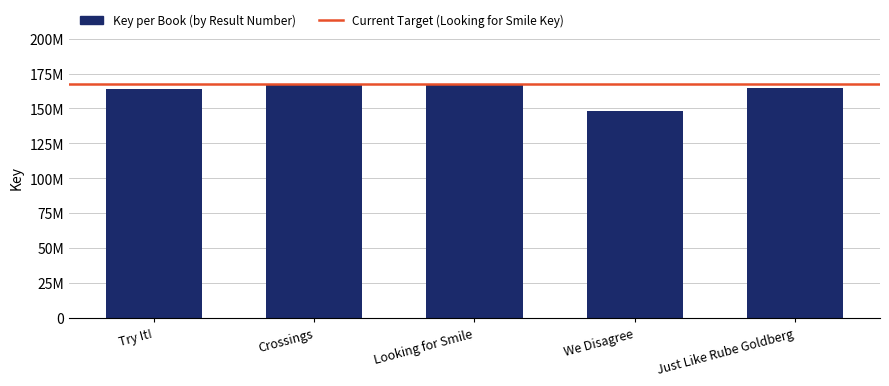

What is the label of the 1st bar from the right?

Just Like Rube Goldberg